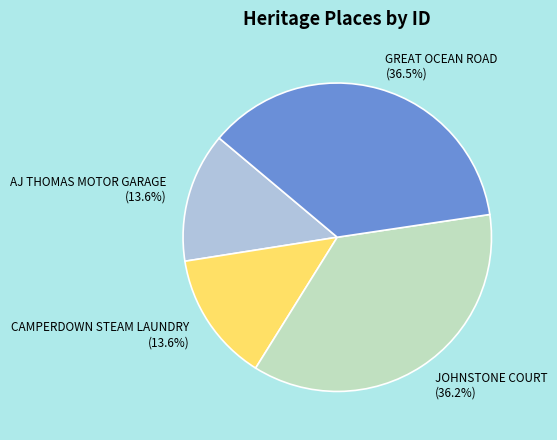

Does GREAT OCEAN ROAD represent more than half of the total?

No